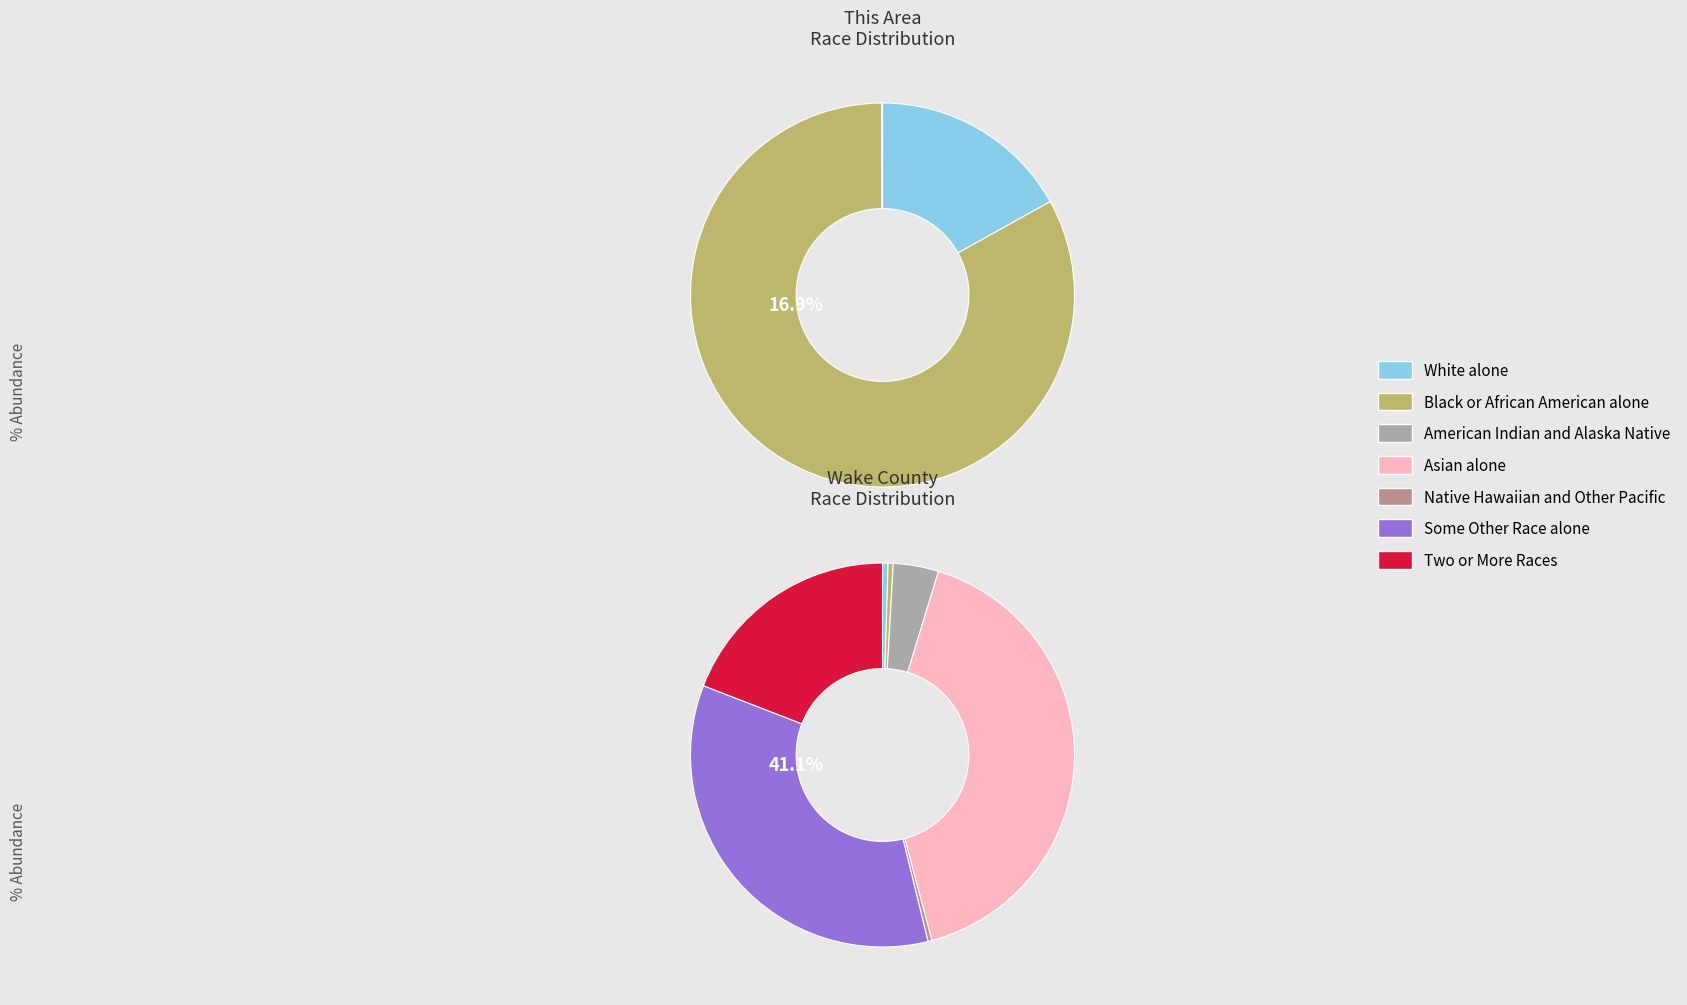

Is it true that American Indian and Alaska Native is 0% of the pie?

True